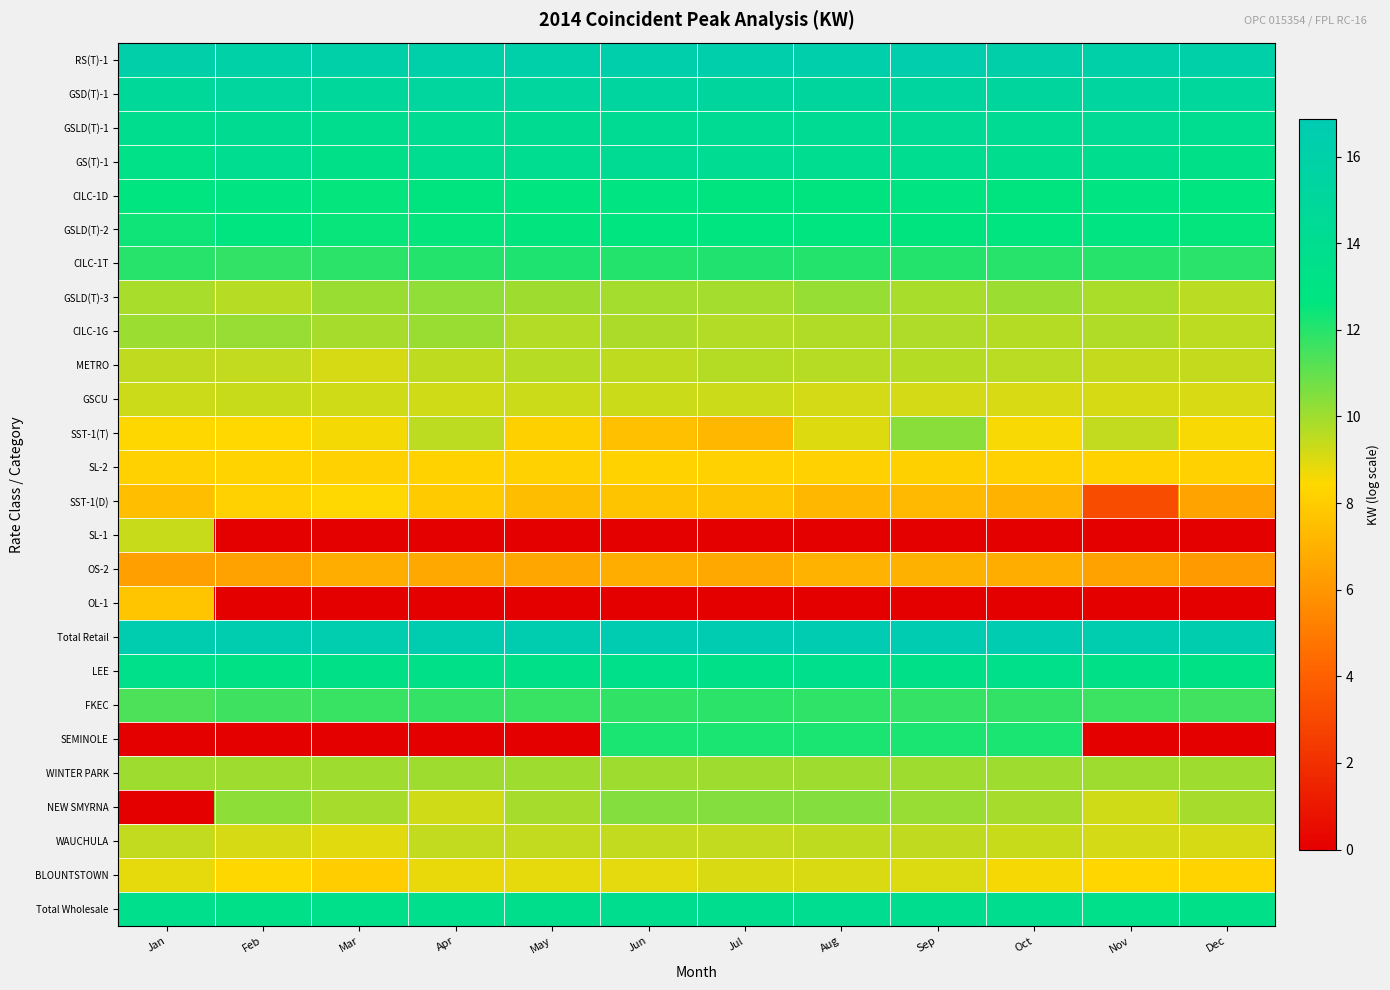

At how many categories does at least one series exceed 4?

12